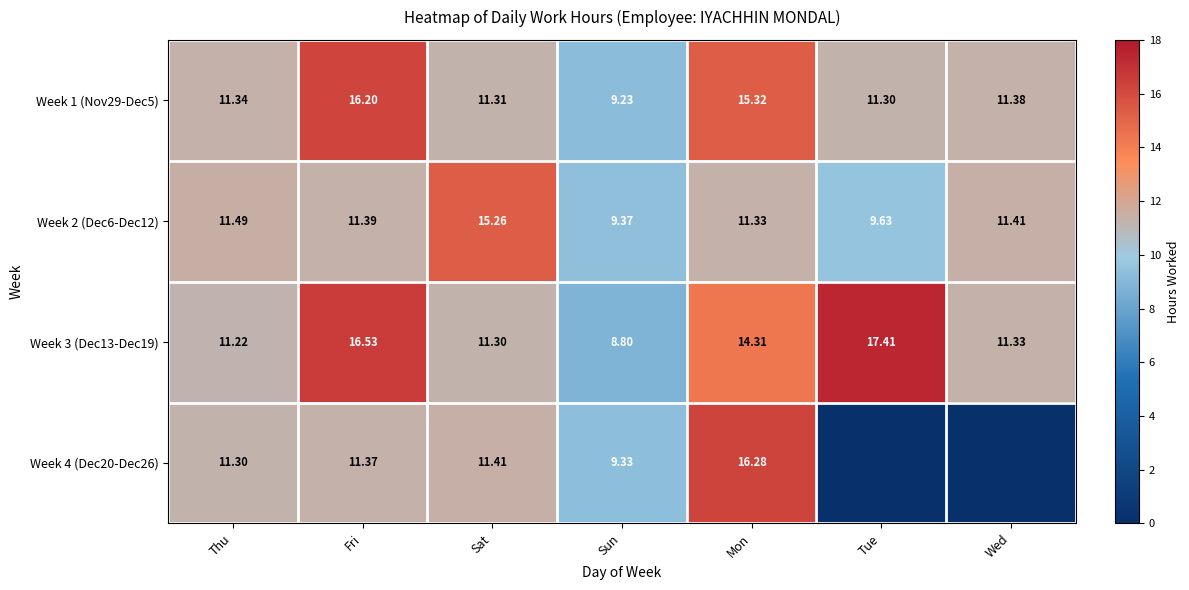

Which series changed the most between Thu and Sun?

Week 3 (Dec13-Dec19)